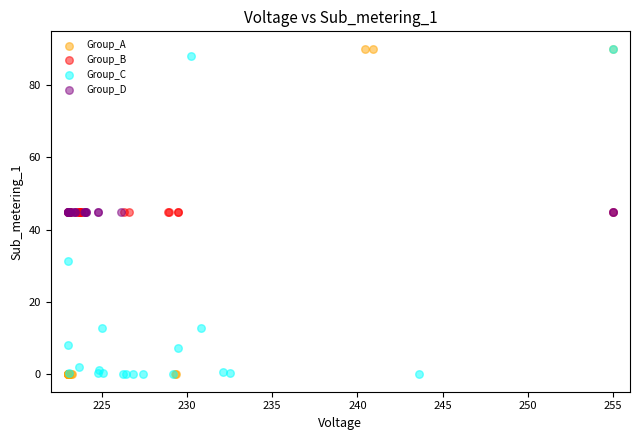

What are all the series names shown in the legend?

Group_A, Group_B, Group_C, Group_D